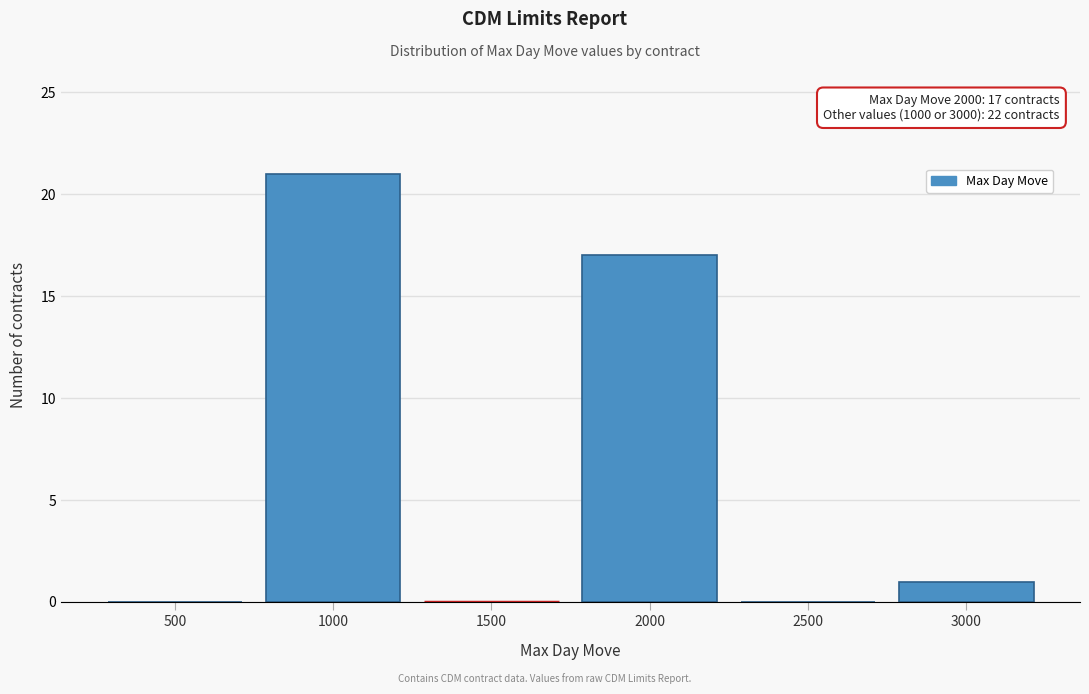

Reading right to left, transcribe all the data shown in this chart.

3000=1	2500=0	2000=17	1500=0	1000=21	500=0